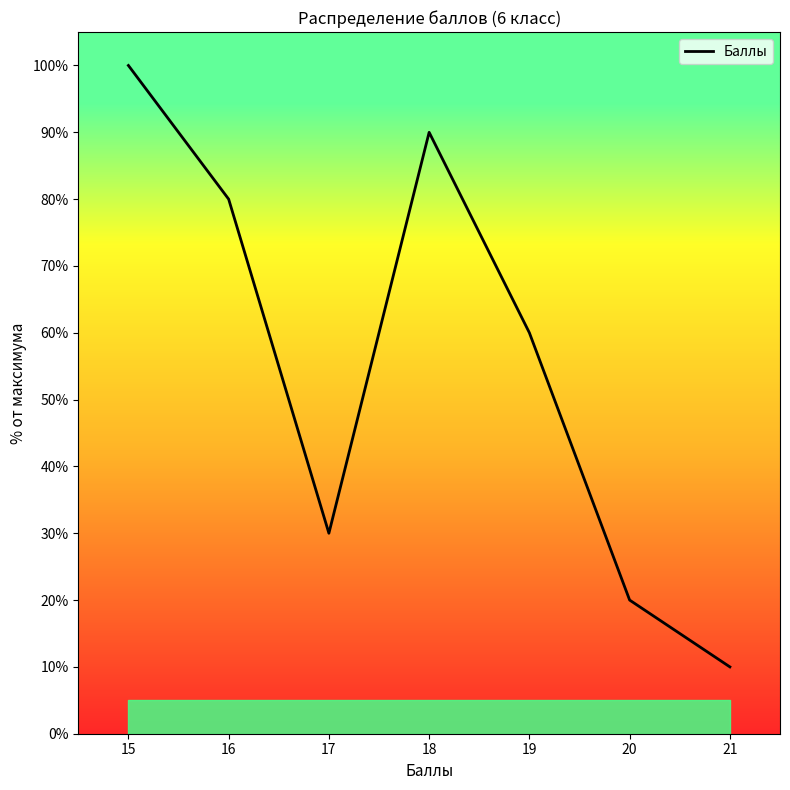

True or false: there are more than 2 points higher than both neighbors.

False